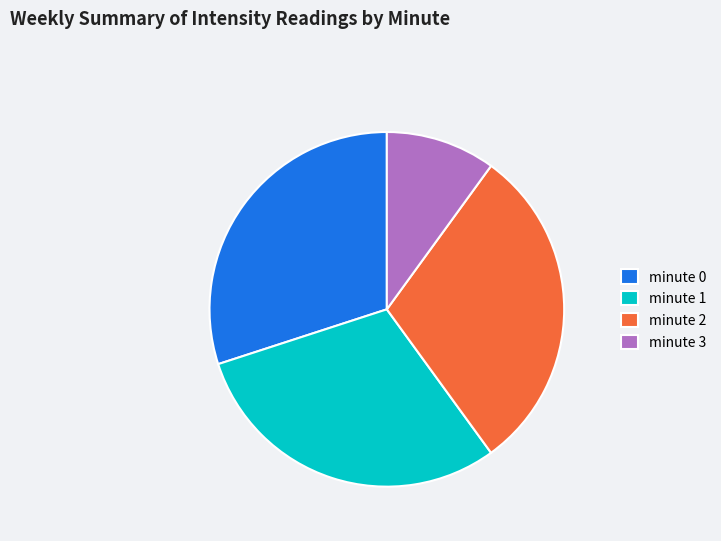

The minute 0 slice represents 30% of the pie. True or false?

True